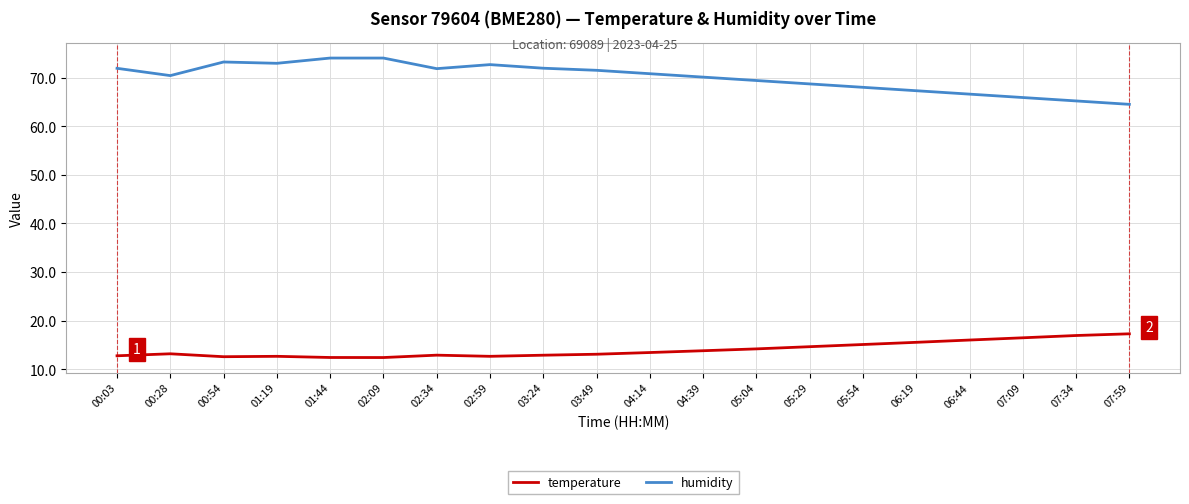

Rank the series by their average value, from lowest to highest.

temperature, humidity